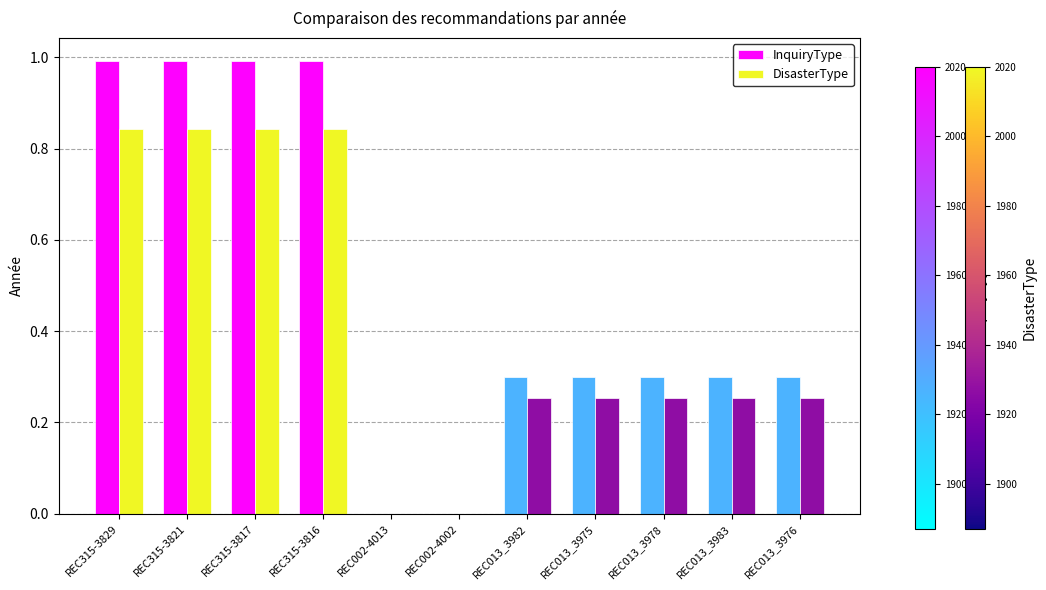

Which series changed the most between REC002-4002 and REC013_3982?

InquiryType